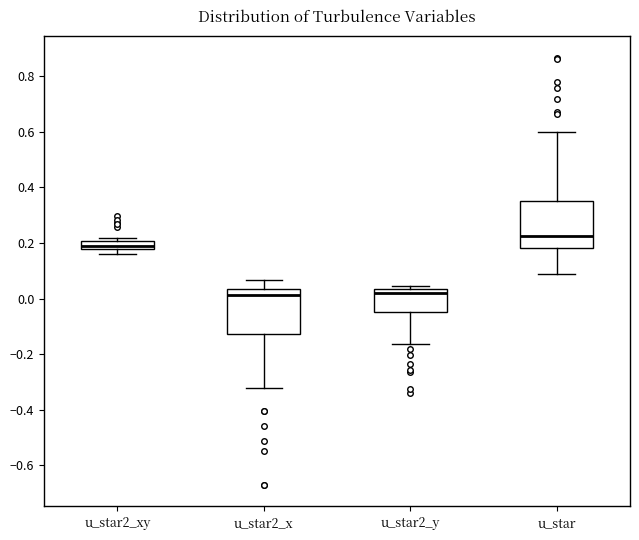

Reading left to right, transcribe this box plot: for each box, give where its median line is, the range the box spans, and where its two whiskers end, as read against the y-axis. The values are not printed on the chart, so give them approximately, as read against the axis.

u_star2_xy: median 0.18 (inside the box), box 0.18 to 0.20, whiskers 0.16 to 0.22
u_star2_x: median 0.02, box -0.12 to 0.04, whiskers -0.32 to 0.06
u_star2_y: median 0.02, box -0.04 to 0.04, whiskers -0.16 to 0.04 (just above the box's upper edge)
u_star: median 0.22, box 0.18 to 0.36, whiskers 0.08 to 0.60